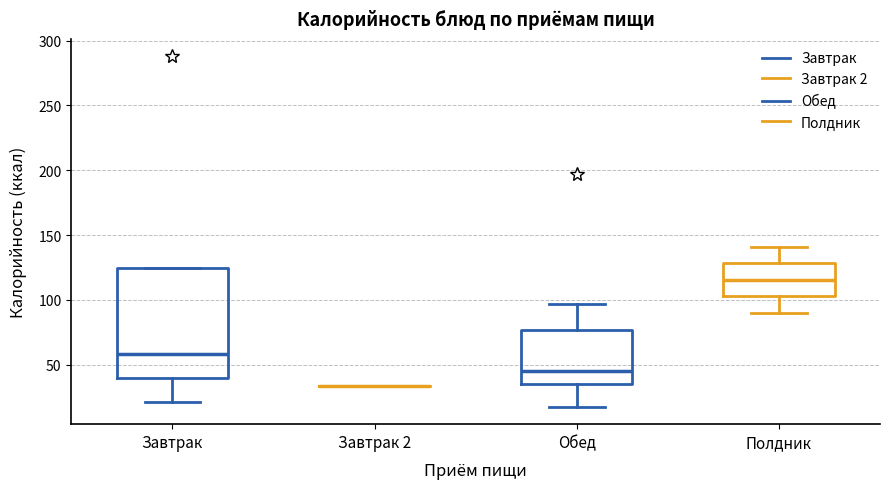

Comparing the boxes themselves (not the whiskers), which one is the tallest?

Завтрак